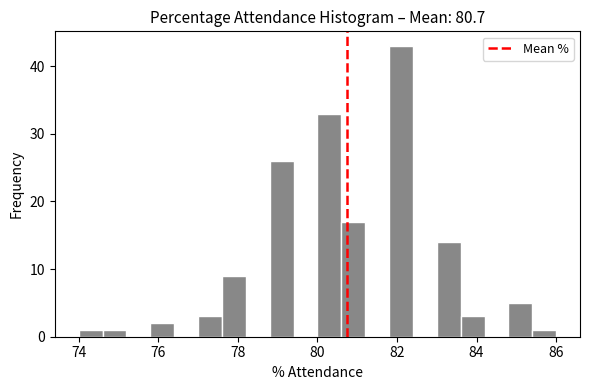

Read against the x-axis, roughly where is the centre of the tallest bar?

82.2